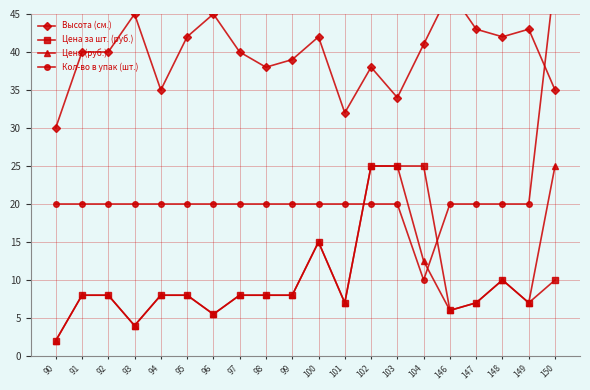

At 103, list the series in order from smallest to largest.

Кол-во в упак (шт.), Цена за шт. (руб.), Цена (руб.), Высота (см.)